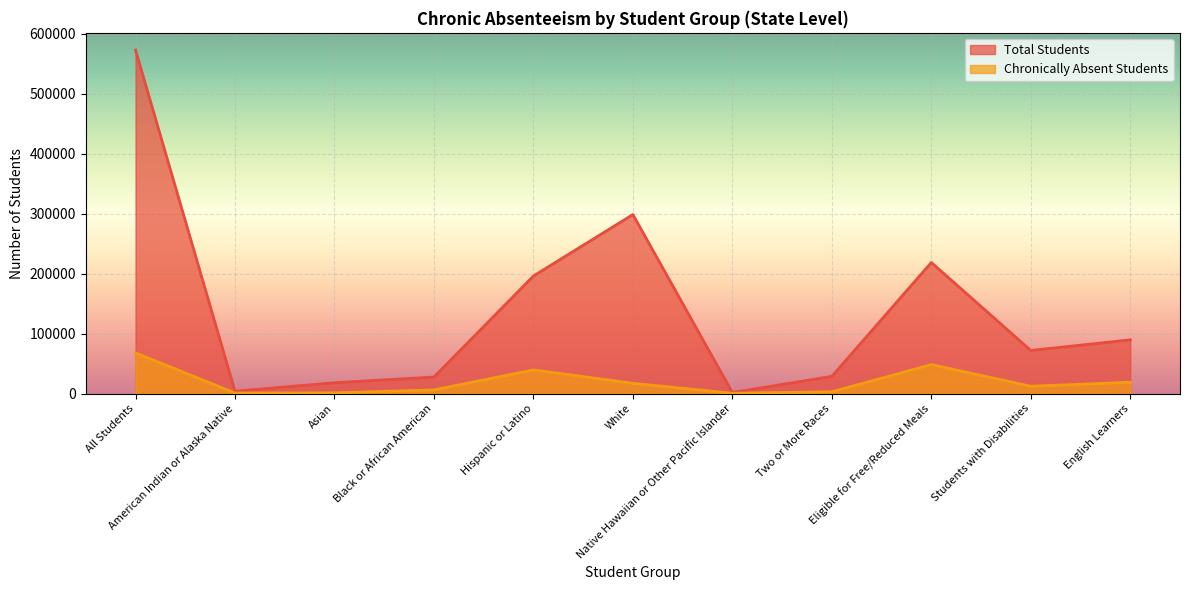

Which category has the lowest value in the Chronically Absent Students series?

Native Hawaiian or Other Pacific Islander